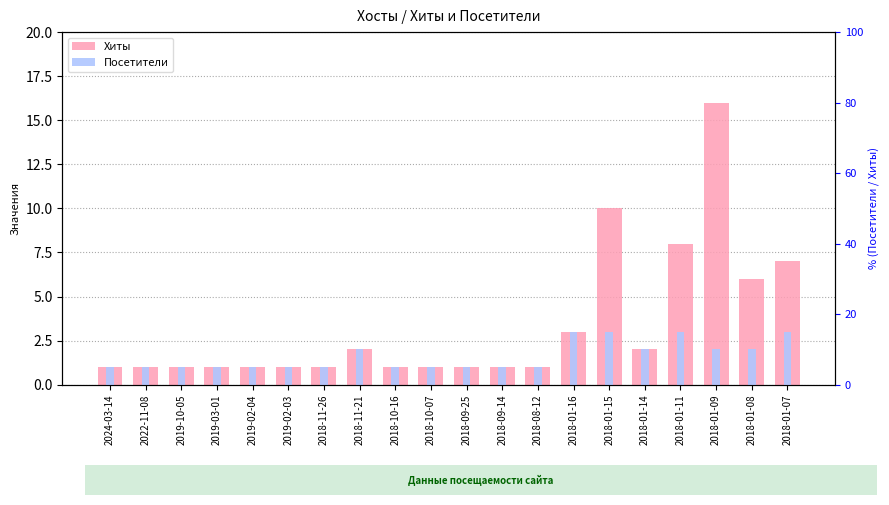

Which series has the largest range (max minus min)?

Хиты